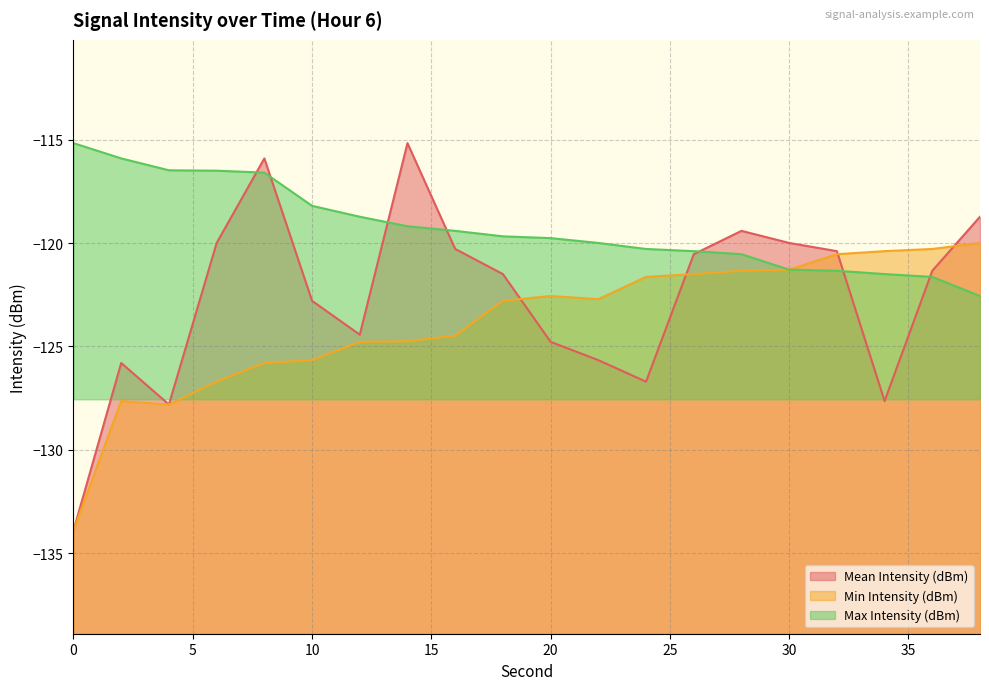

What is the sum of the Min Intensity (dBm) values at 26 and 12?

-246.3